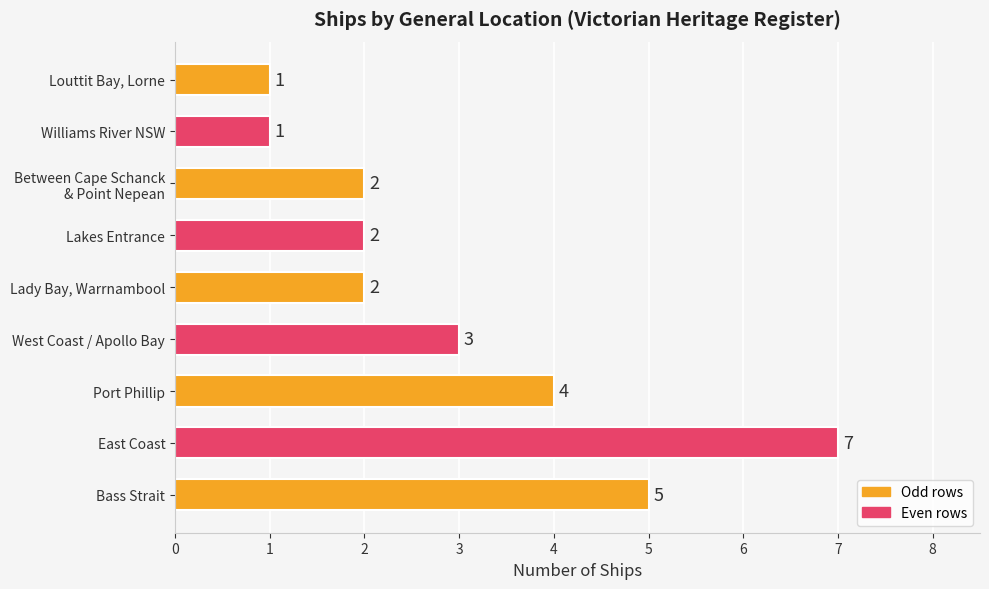

Reading top to bottom, what are all the values shown in this chart?

1	1	2	2	2	3	4	7	5